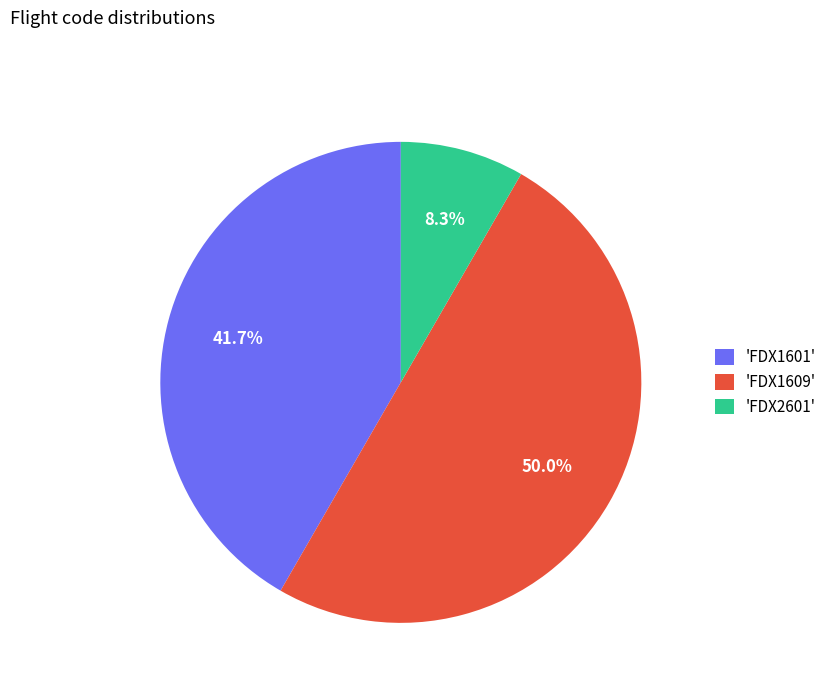

To the nearest percent, what is the average slice percentage?

33%